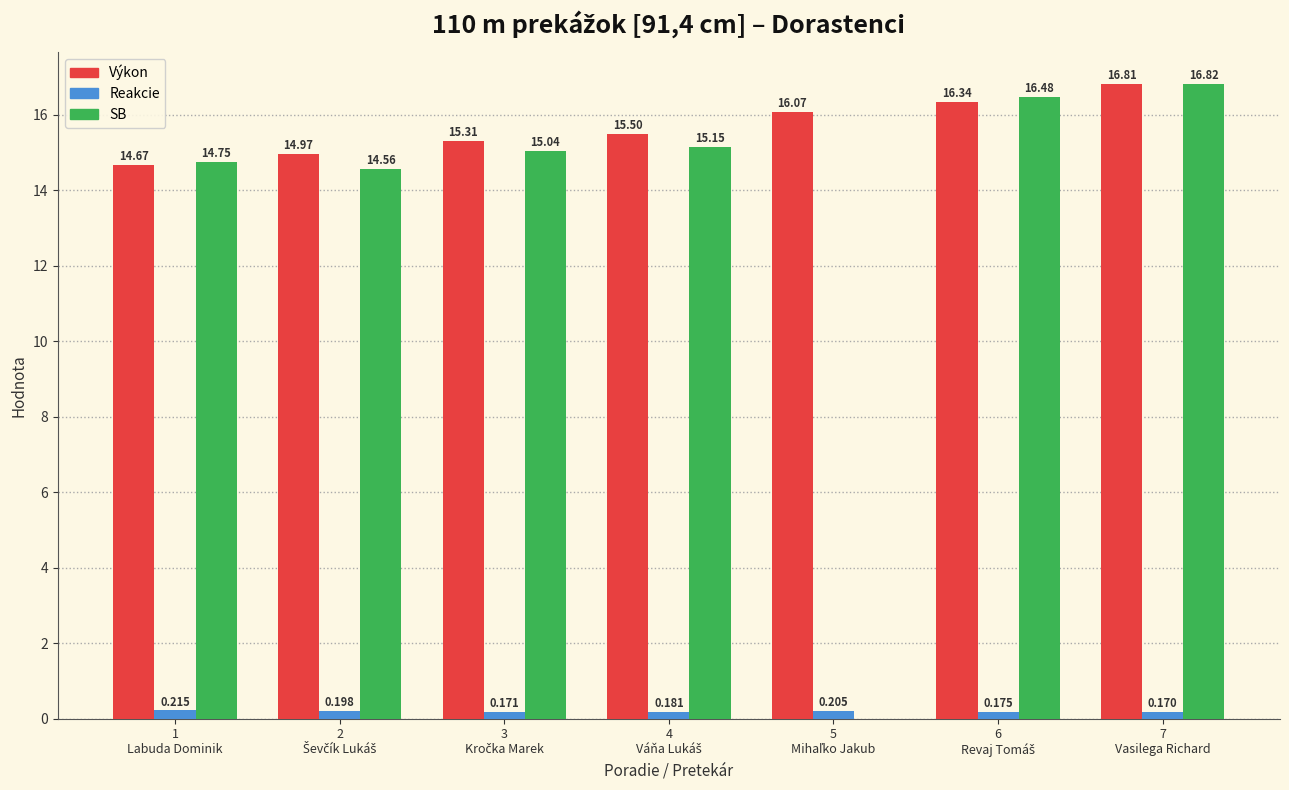

How many groups of bars are there?

7